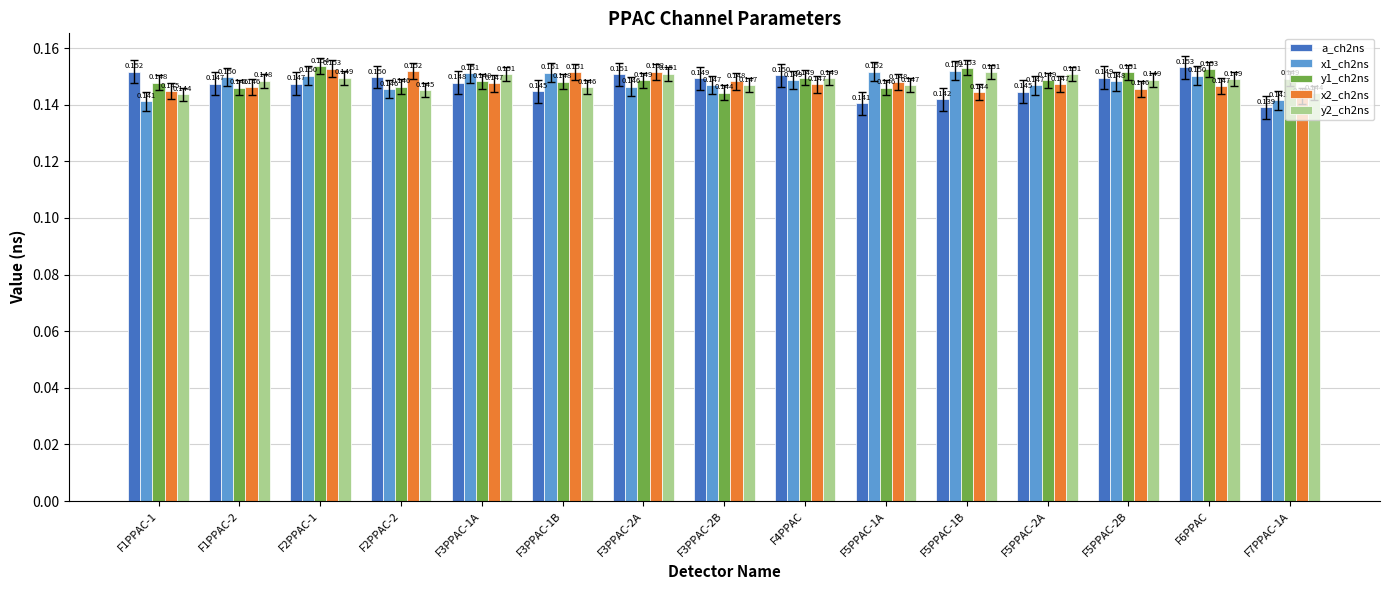

Is the value of a_ch2ns at F5PPAC-2B greater than the value of x1_ch2ns at F5PPAC-1A?

No